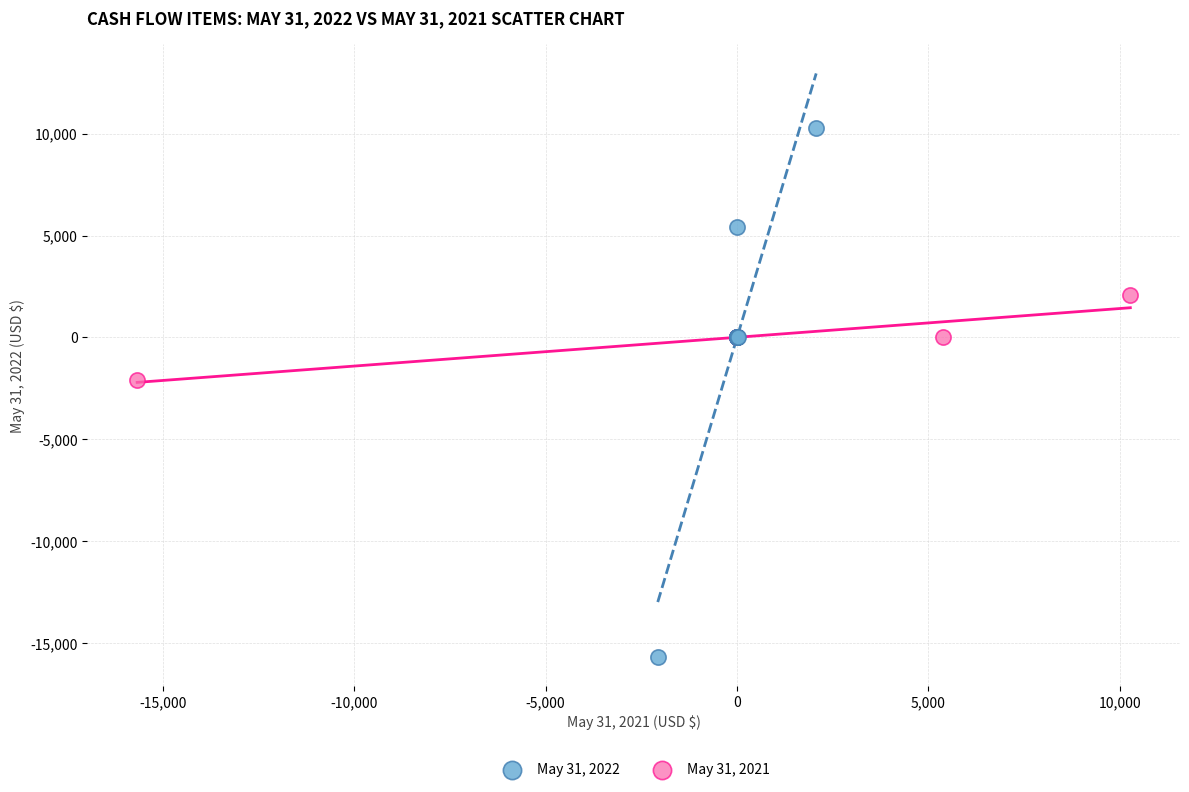

Which series reaches the maximum Y coordinate?

May 31, 2022